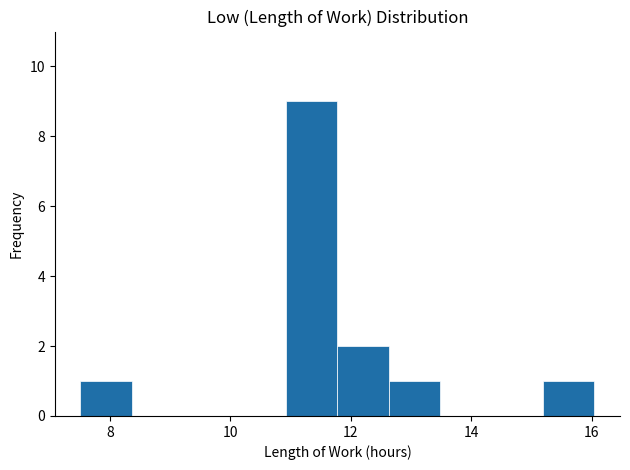

What is the height of the bar covering 15.2 to 16.0 on the x-axis? Neither the bar edges nor the heights are printed on the chart, so give them approximately, as read against the axes.

1